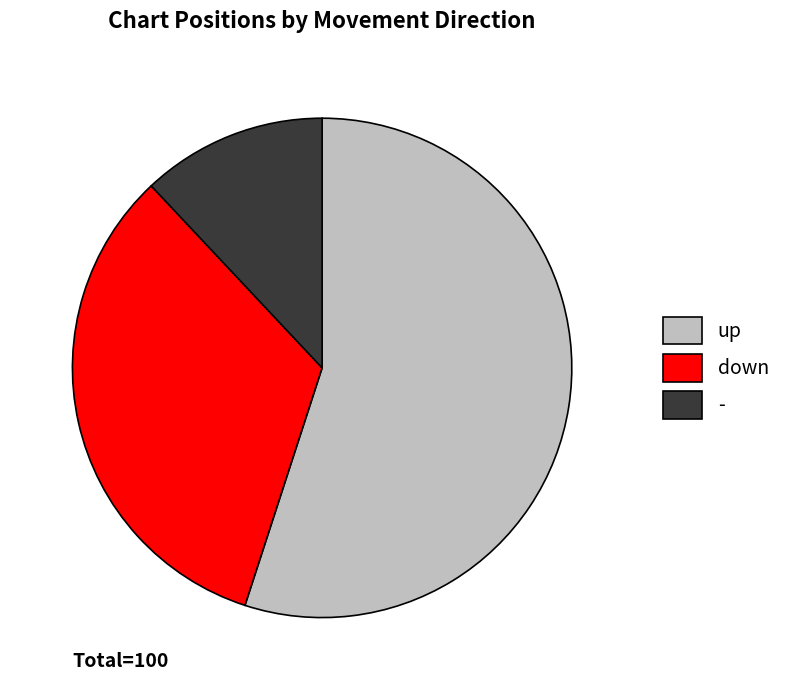

Between - and down, which is larger?

down